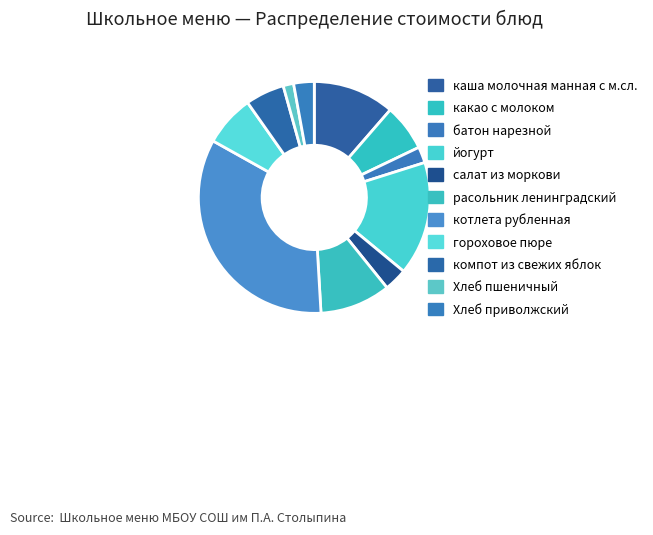

To the nearest percent, what is the difference between the компот из свежих яблок and каша молочная манная с м.сл. slice percentages?

6%